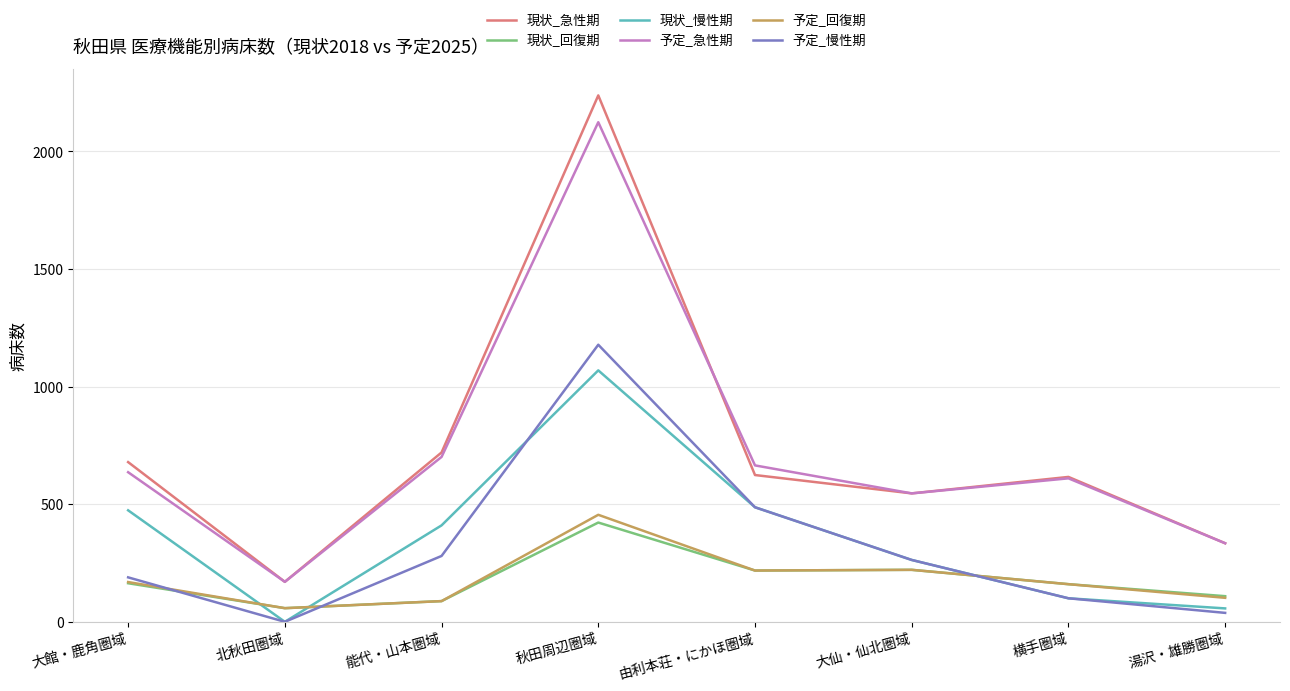

What is the maximum value shown in the chart?

2238